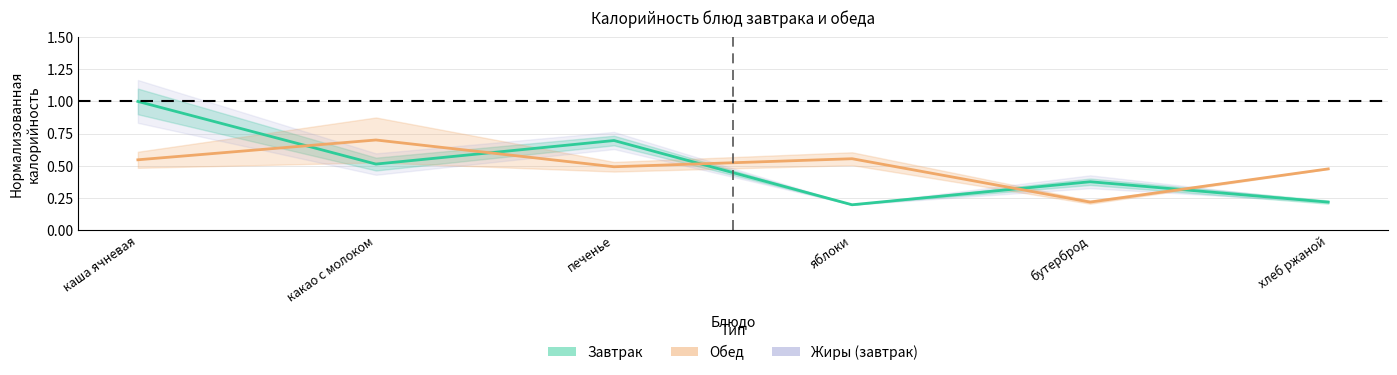

How many intersections are there between Завтрак and Обед?

5